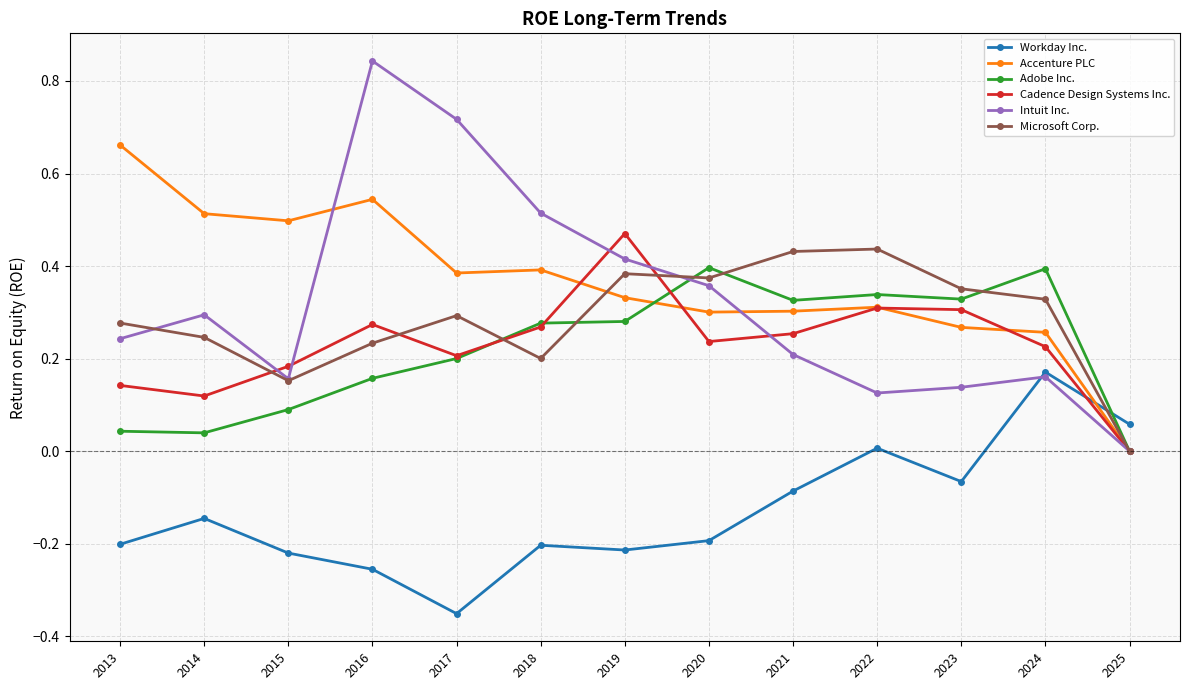

True or false: Intuit Inc. and Accenture PLC intersect in this chart.

True